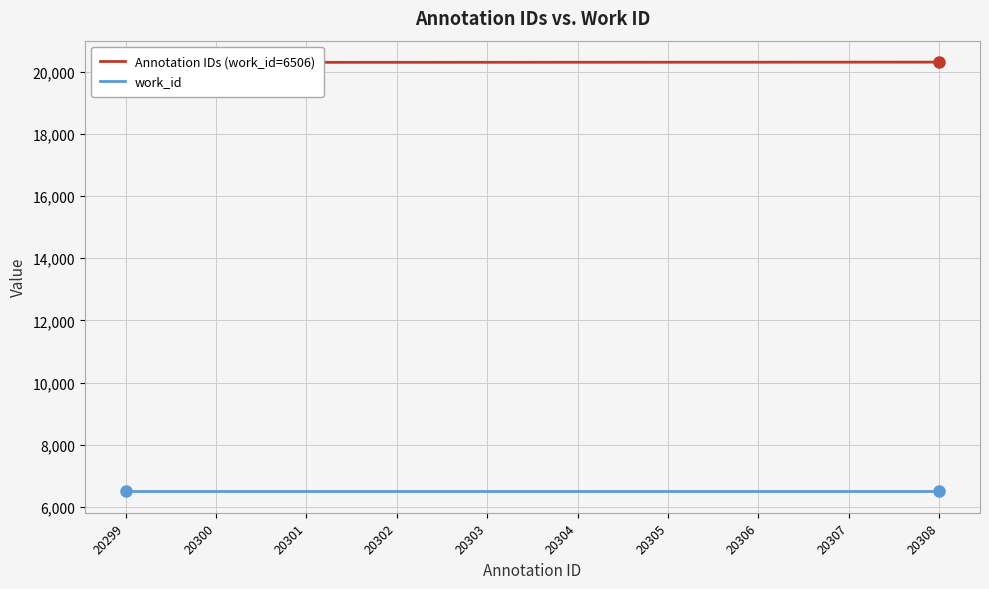

What is the highest value of the Annotation IDs (work_id=6506) series?

20308